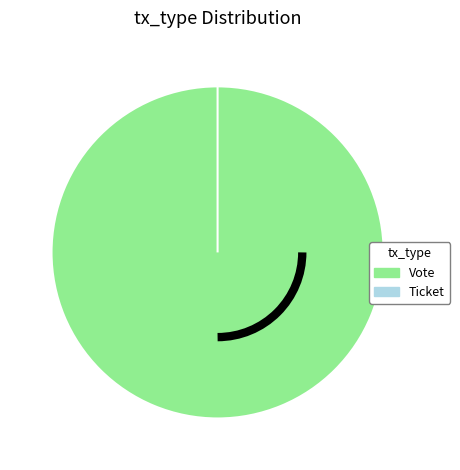

What portion of the pie excludes Ticket?

100.0%